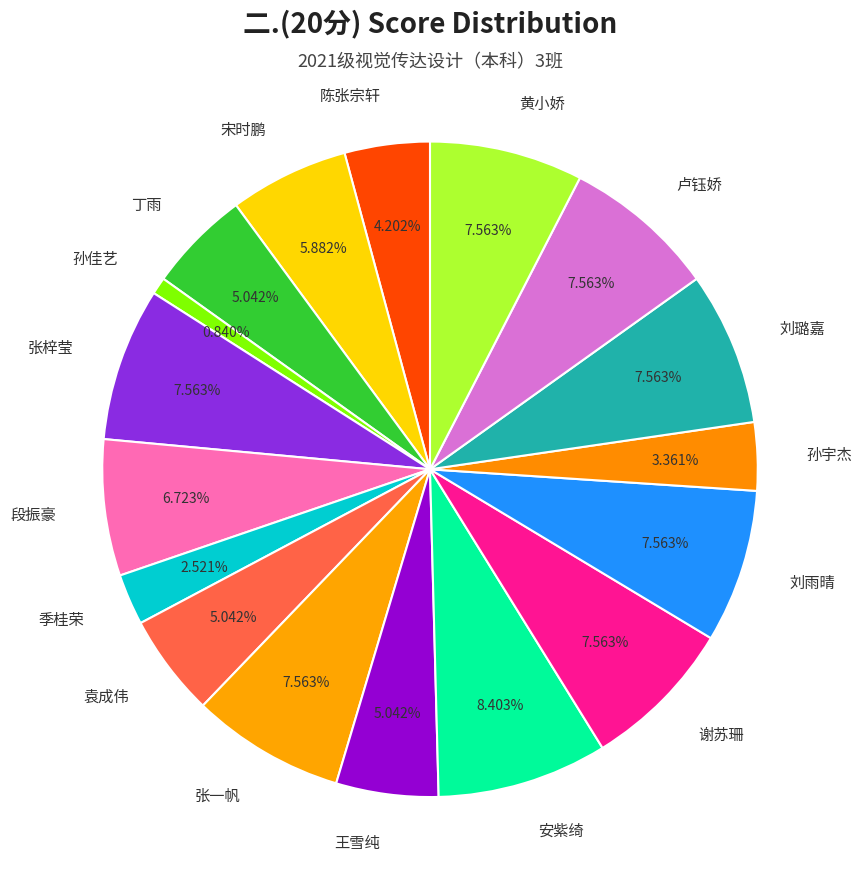

What is the ratio of the value at 孙佳艺 to the value at 丁雨?

0.2